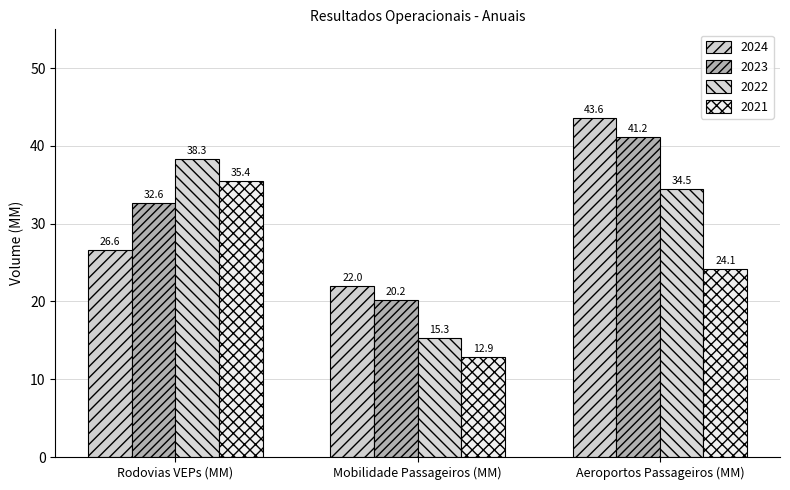

Reading left to right, list all the values displayed in this chart.

2024: Rodovias VEPs (MM)=26.6	Mobilidade Passageiros (MM)=22.0	Aeroportos Passageiros (MM)=43.6
2023: Rodovias VEPs (MM)=32.6	Mobilidade Passageiros (MM)=20.2	Aeroportos Passageiros (MM)=41.2
2022: Rodovias VEPs (MM)=38.3	Mobilidade Passageiros (MM)=15.3	Aeroportos Passageiros (MM)=34.5
2021: Rodovias VEPs (MM)=35.4	Mobilidade Passageiros (MM)=12.9	Aeroportos Passageiros (MM)=24.1